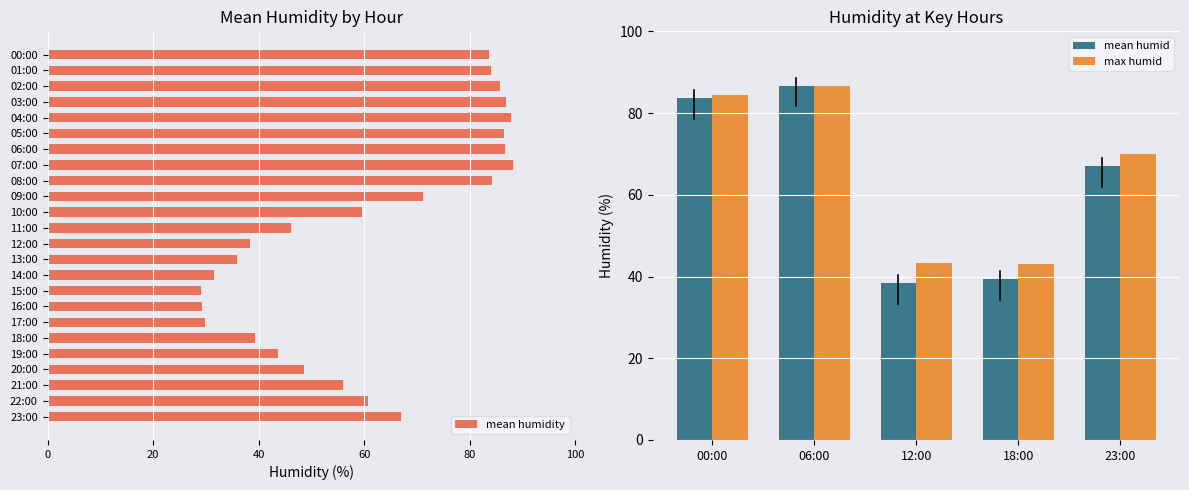

Is it true that the value at 05:00 is 57.4?

False